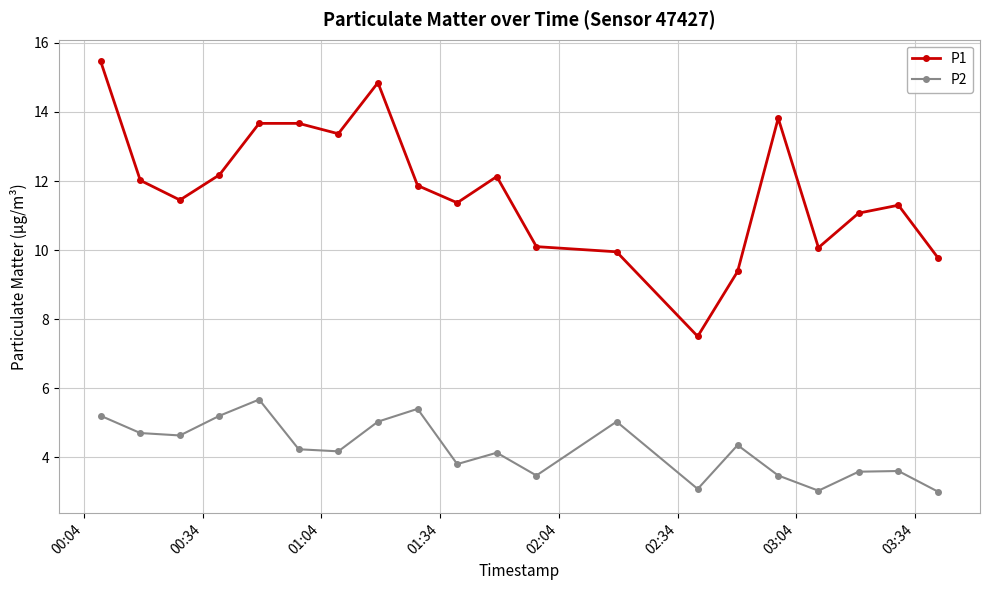

True or false: P2 and P1 intersect in this chart.

False